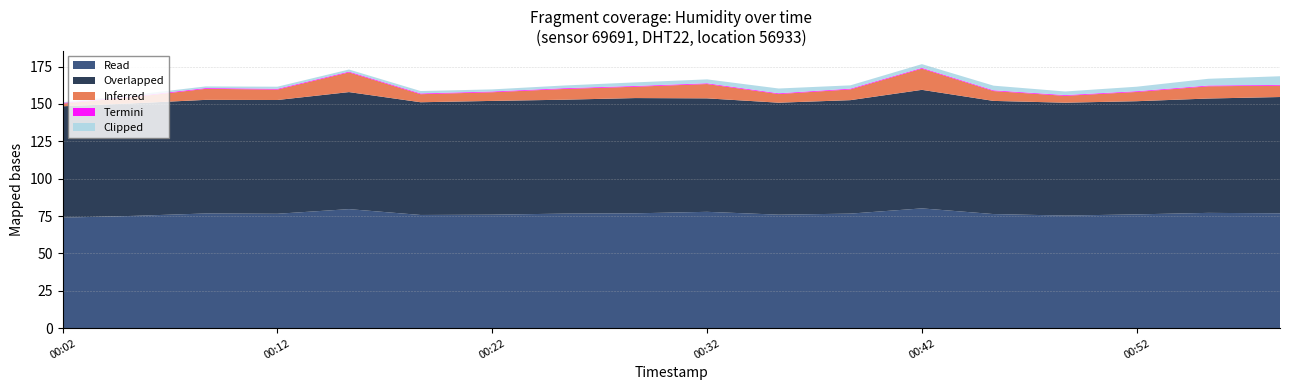

What is the minimum value for Read?

73.9